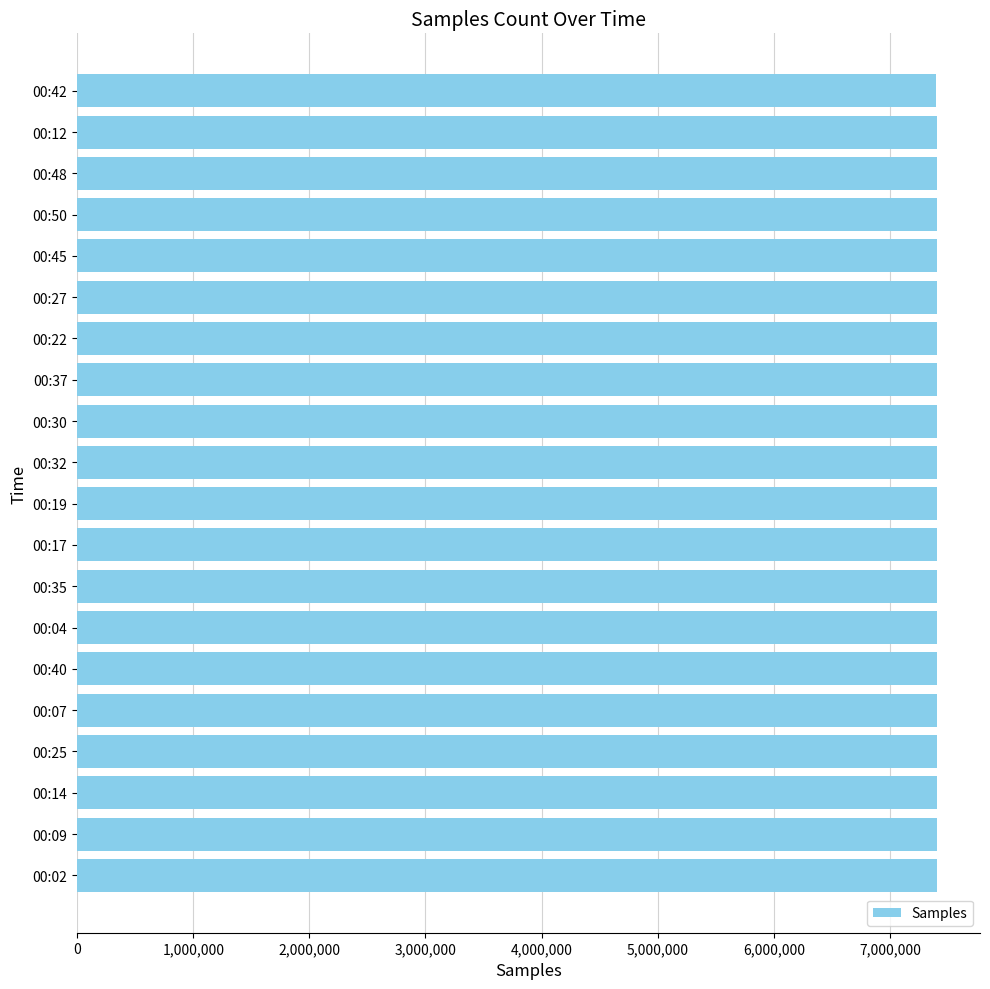

What is the ratio of the value at 00:30 to the value at 00:42?

1.0